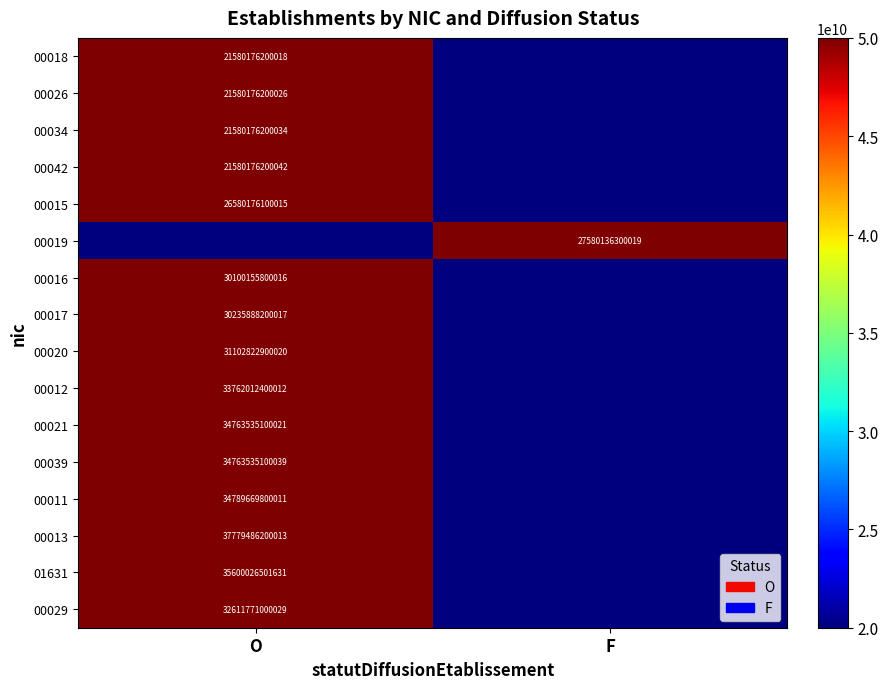

What is the spread (max minus min) of values at F?

27580136300019